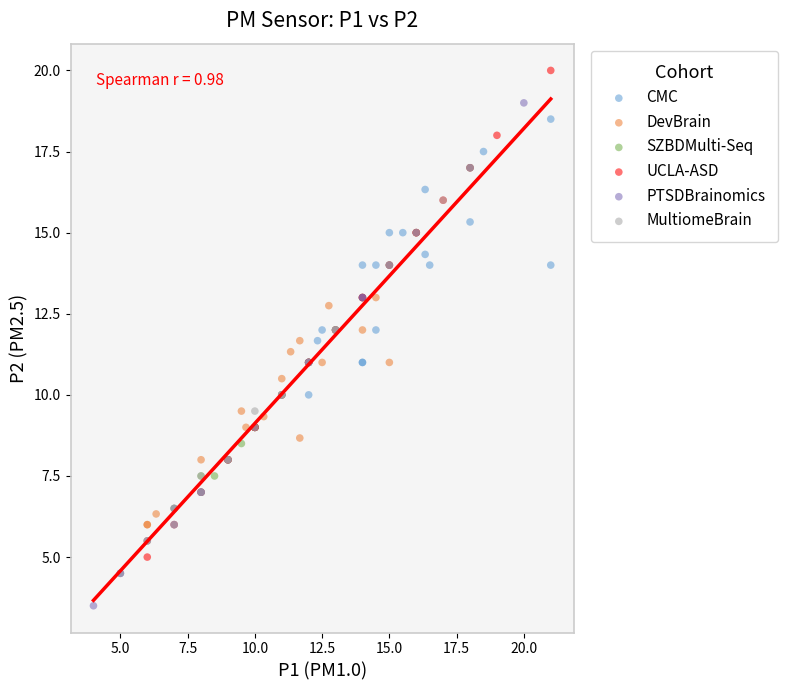

Which series contains the lowest Y value?

PTSDBrainomics